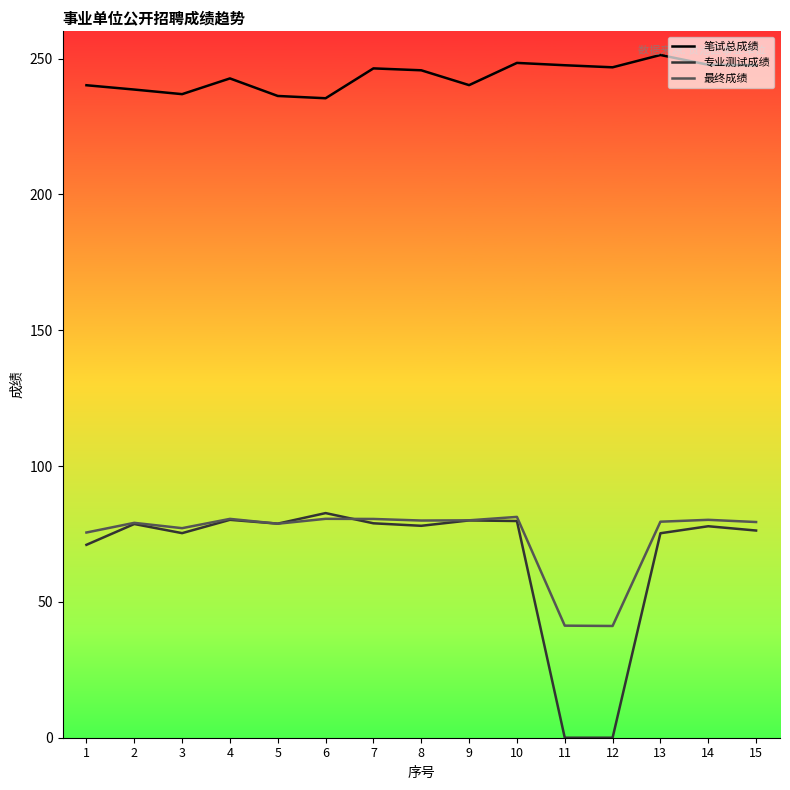

What is the value of the 笔试总成绩 point at the 8th from the left?

245.7